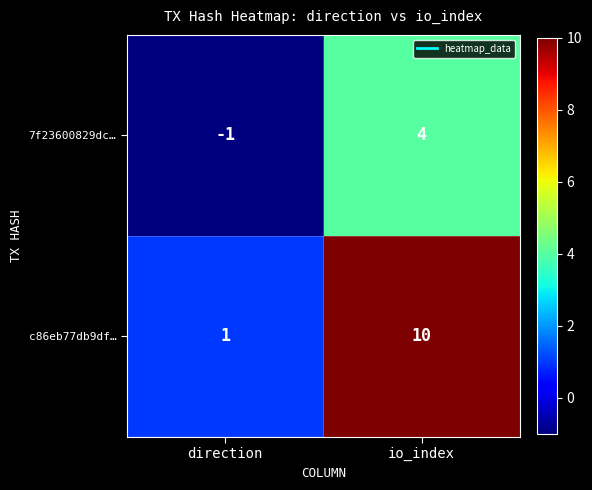

Which label corresponds to the smallest value in the chart?

direction